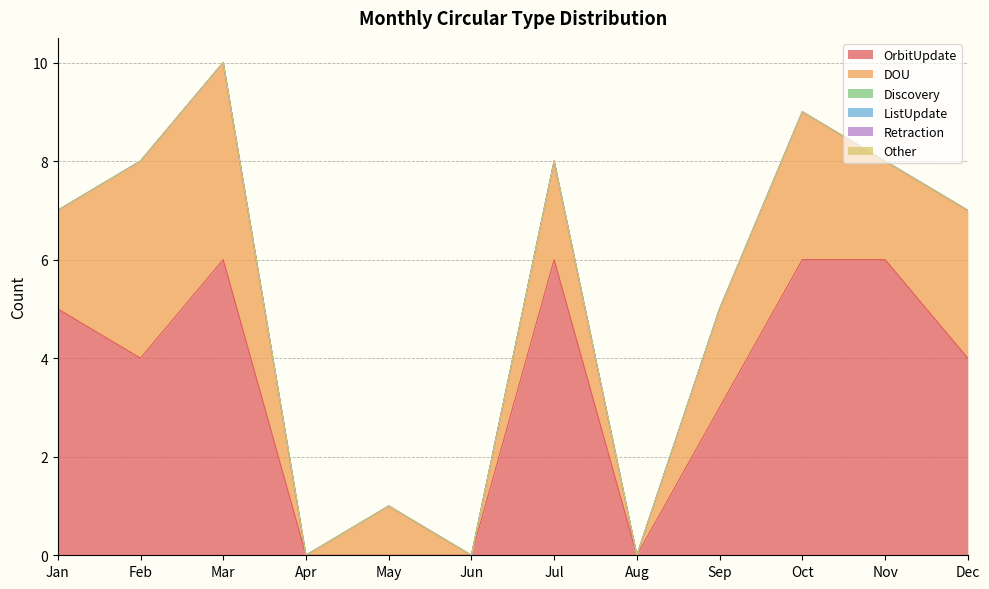

The value of Discovery at Sep is 0. True or false?

True